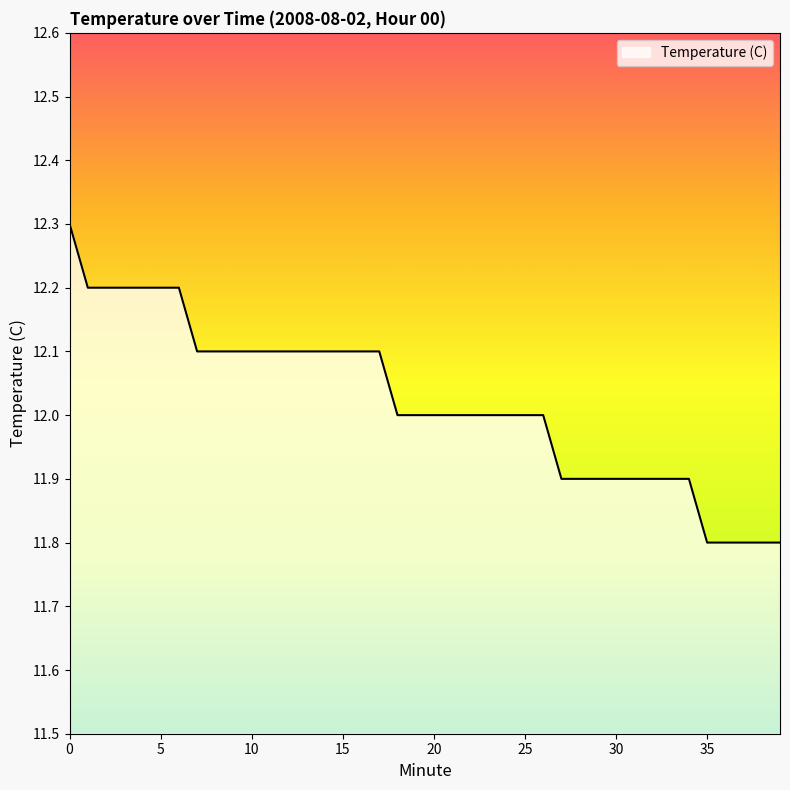

What is the difference between the maximum and minimum values?

0.5